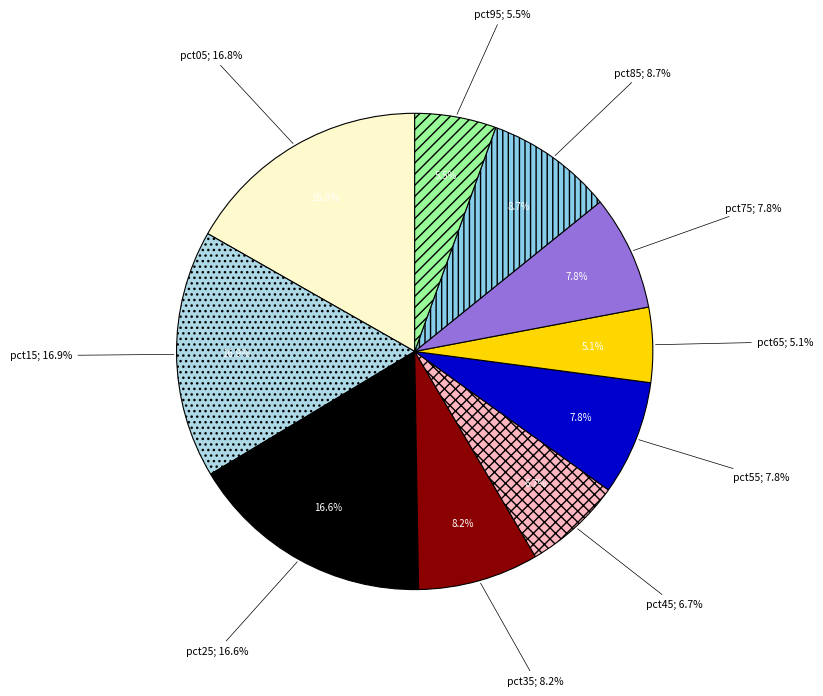

To the nearest percent, what is the average slice percentage?

10%